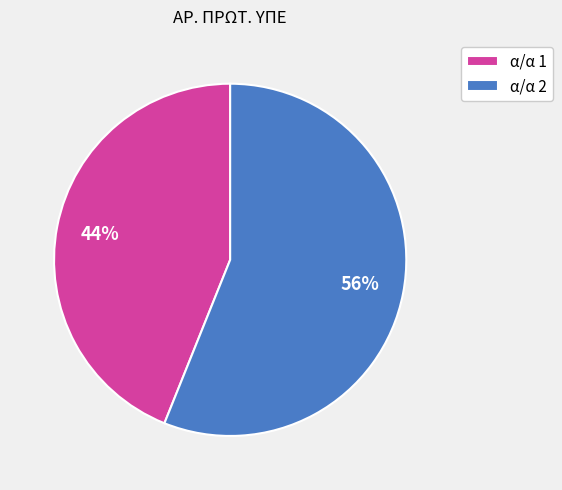

To the nearest percent, what percentage of the pie is α/α 2?

56%